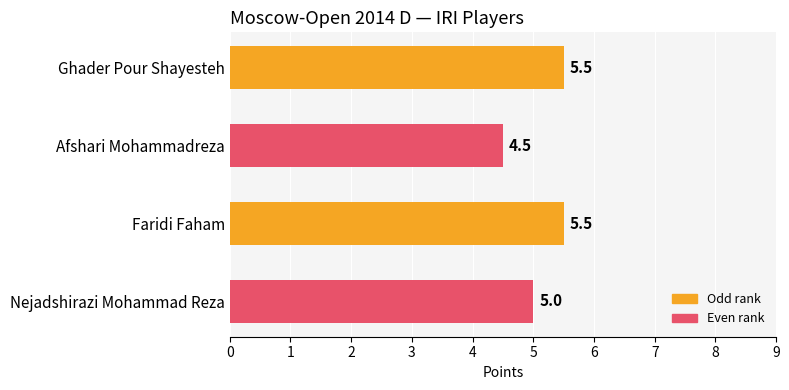

Reading bottom to top, what are all the values shown in this chart?

5.0	5.5	4.5	5.5